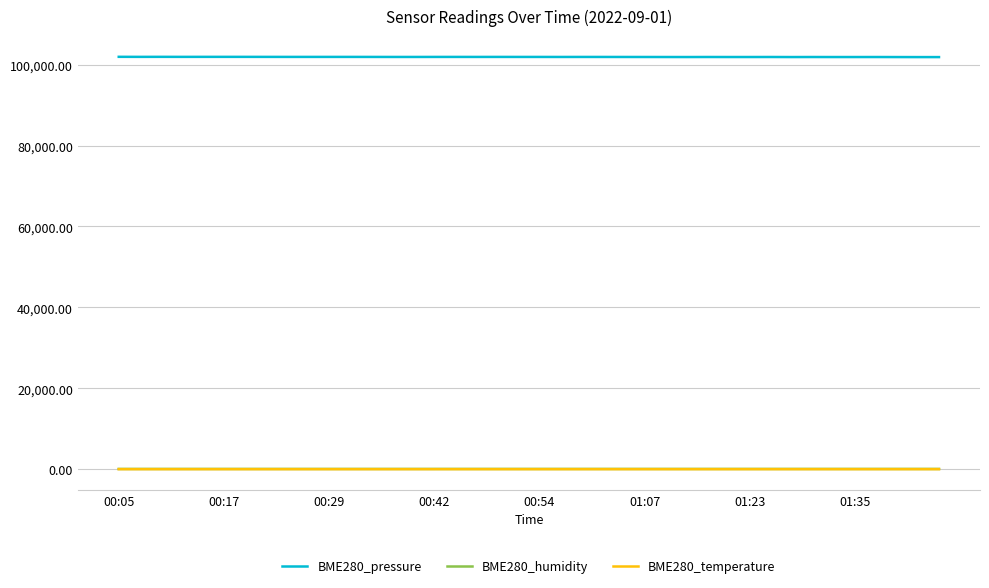

Which series has the largest range (max minus min)?

BME280_pressure